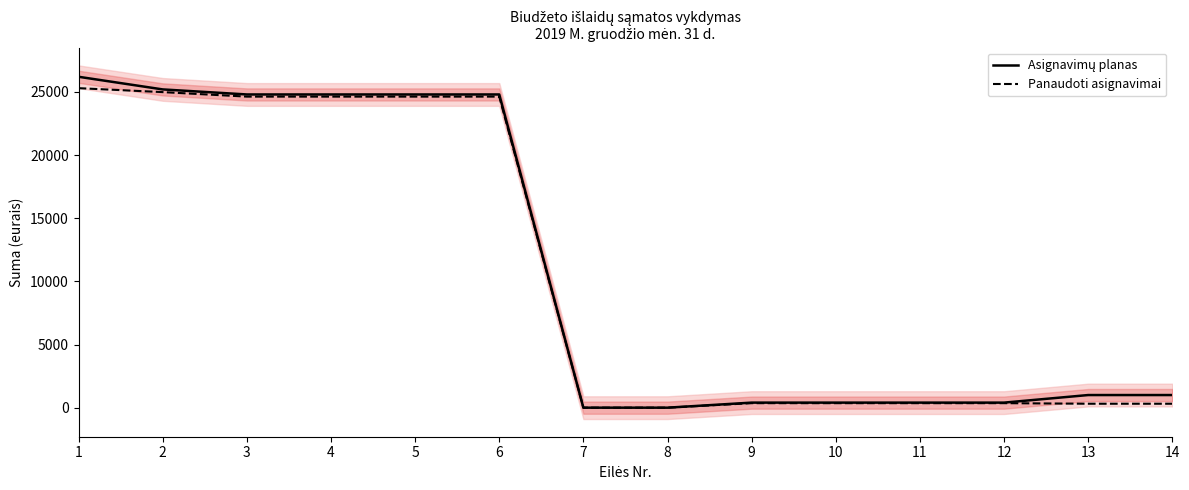

What is the sum of all Panaudoti asignavimai values?

150854.8